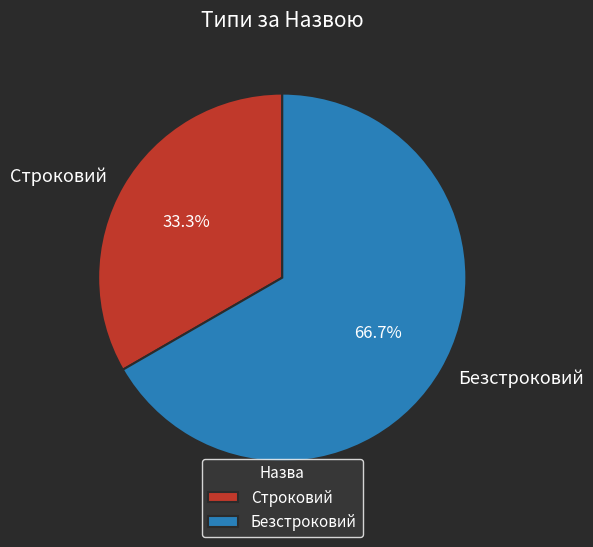

The Строковий slice represents 33% of the pie. True or false?

True